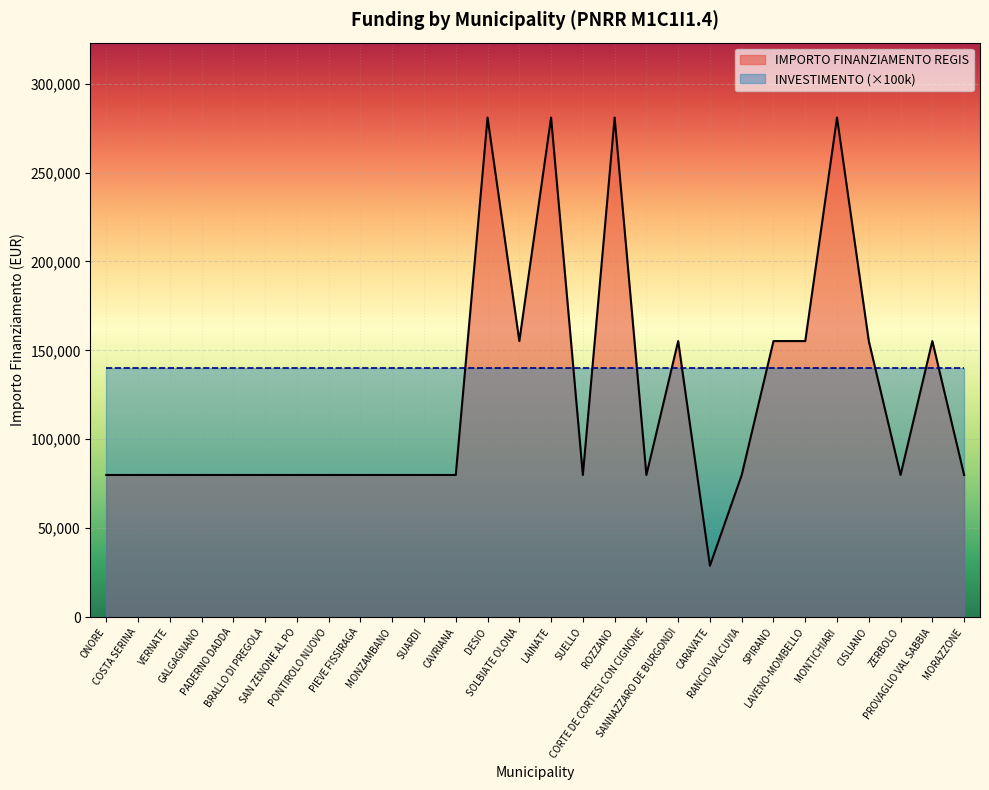

What is the value of the 18th point from the left?

79922